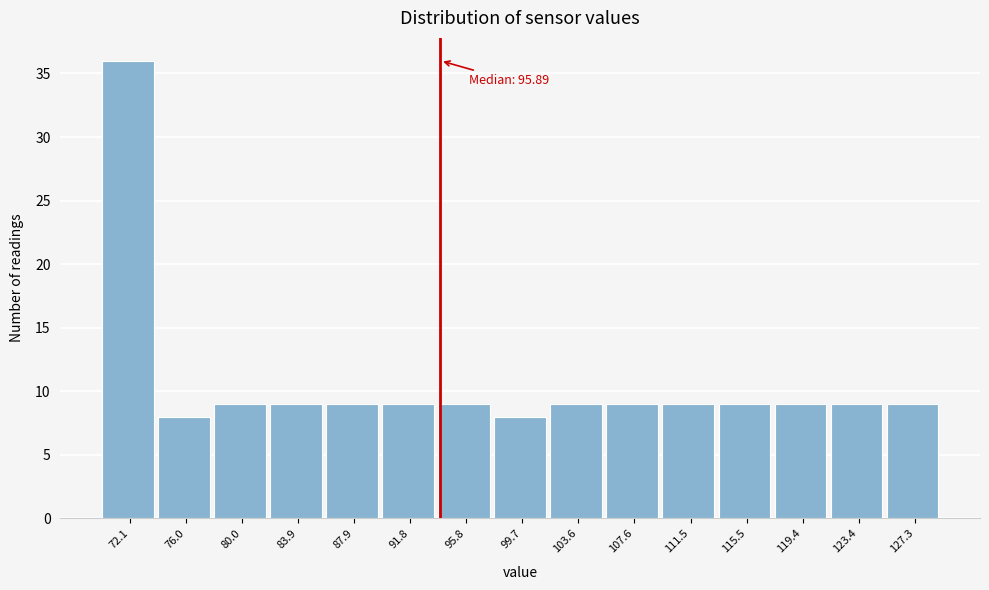

Reading left to right, extract all data points from this chart.

36	8	9	9	9	9	9	8	9	9	9	9	9	9	9